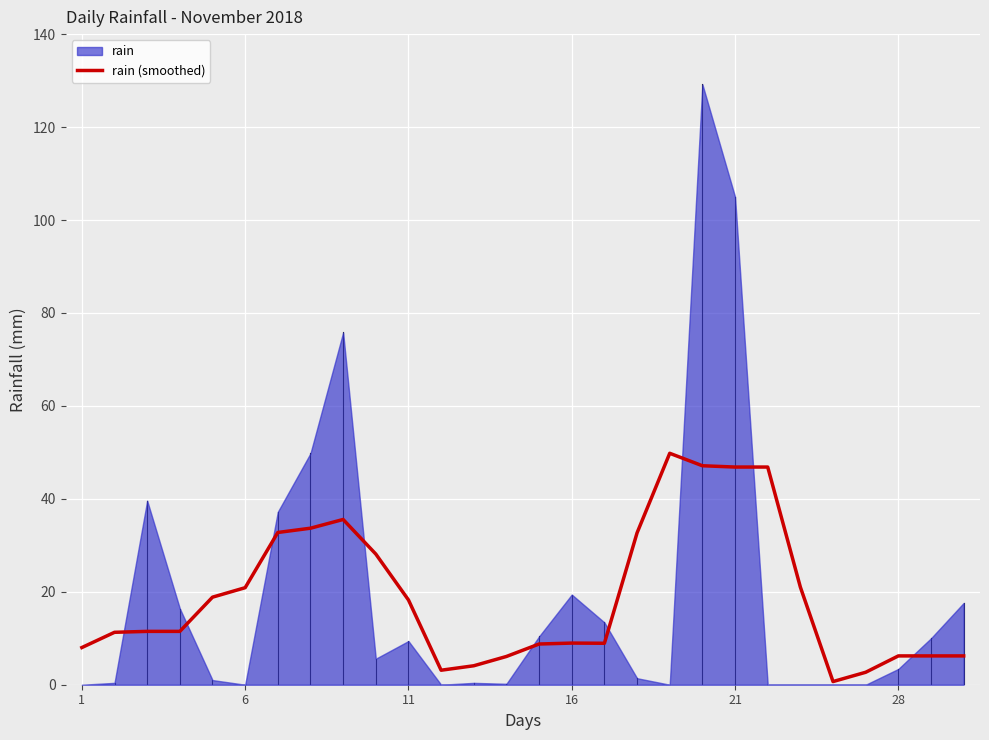

Is it true that rain (smoothed) equals 18.2 at 11?

True